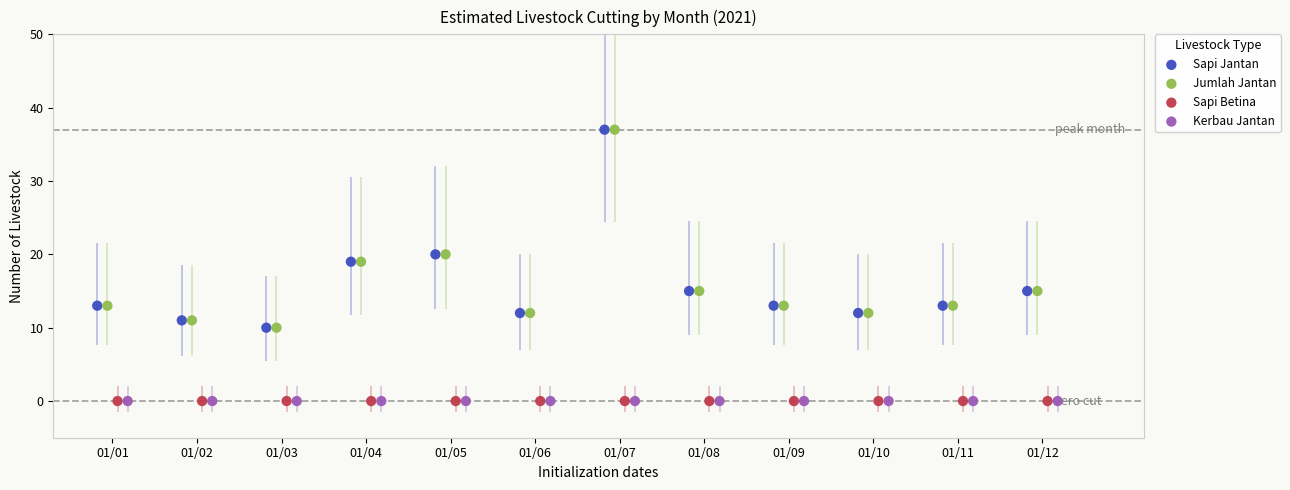

What are all the series names shown in the legend?

Sapi Jantan, Jumlah Jantan, Sapi Betina, Kerbau Jantan